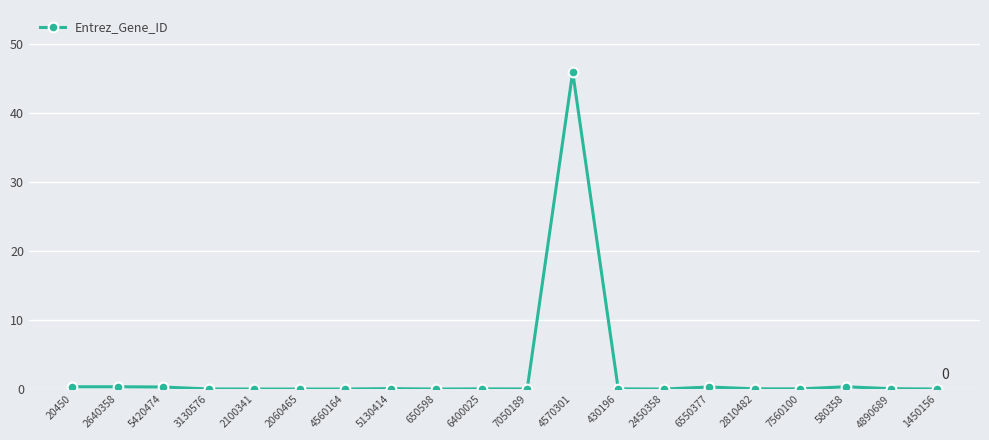

True or false: there are more than 2 points higher than both neighbors.

True